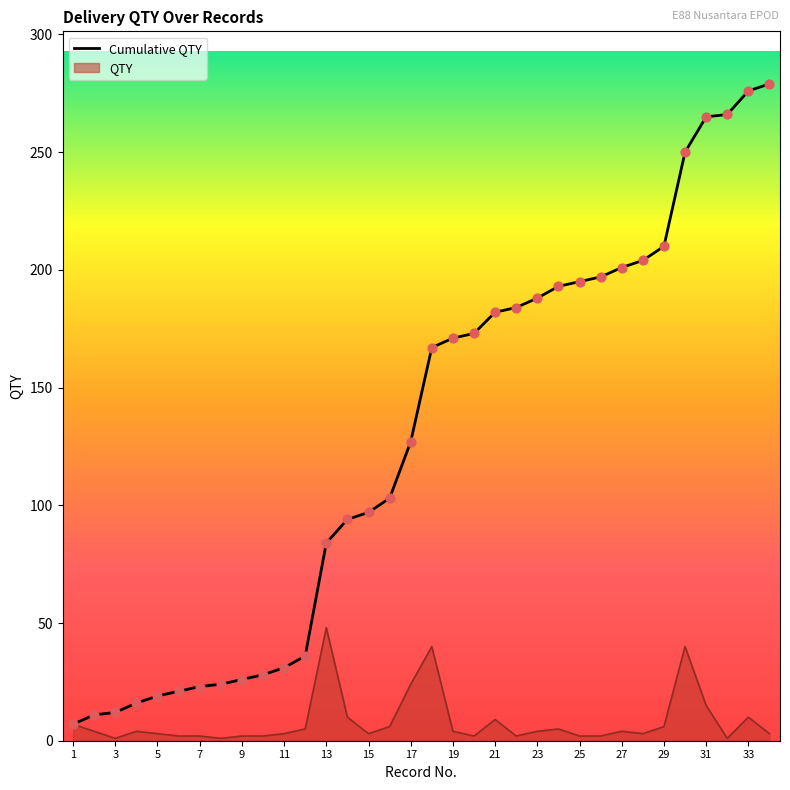

Which series has the widest spread of values?

Cumulative QTY